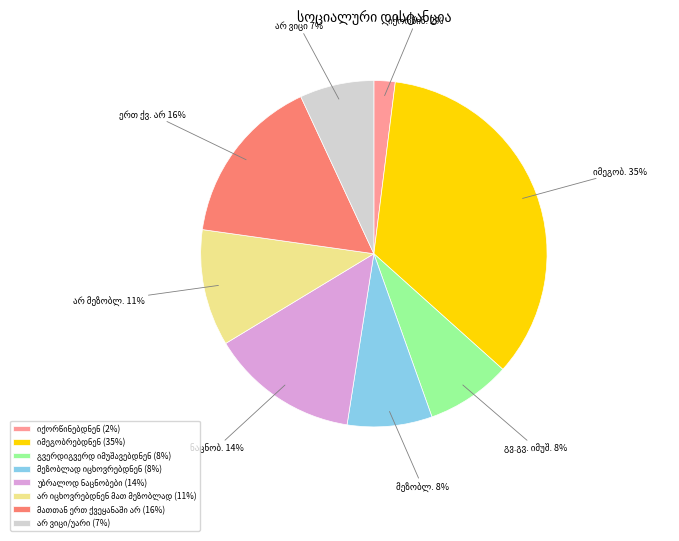

To the nearest percent, what is the difference between the largest and smallest slice percentages?

33%